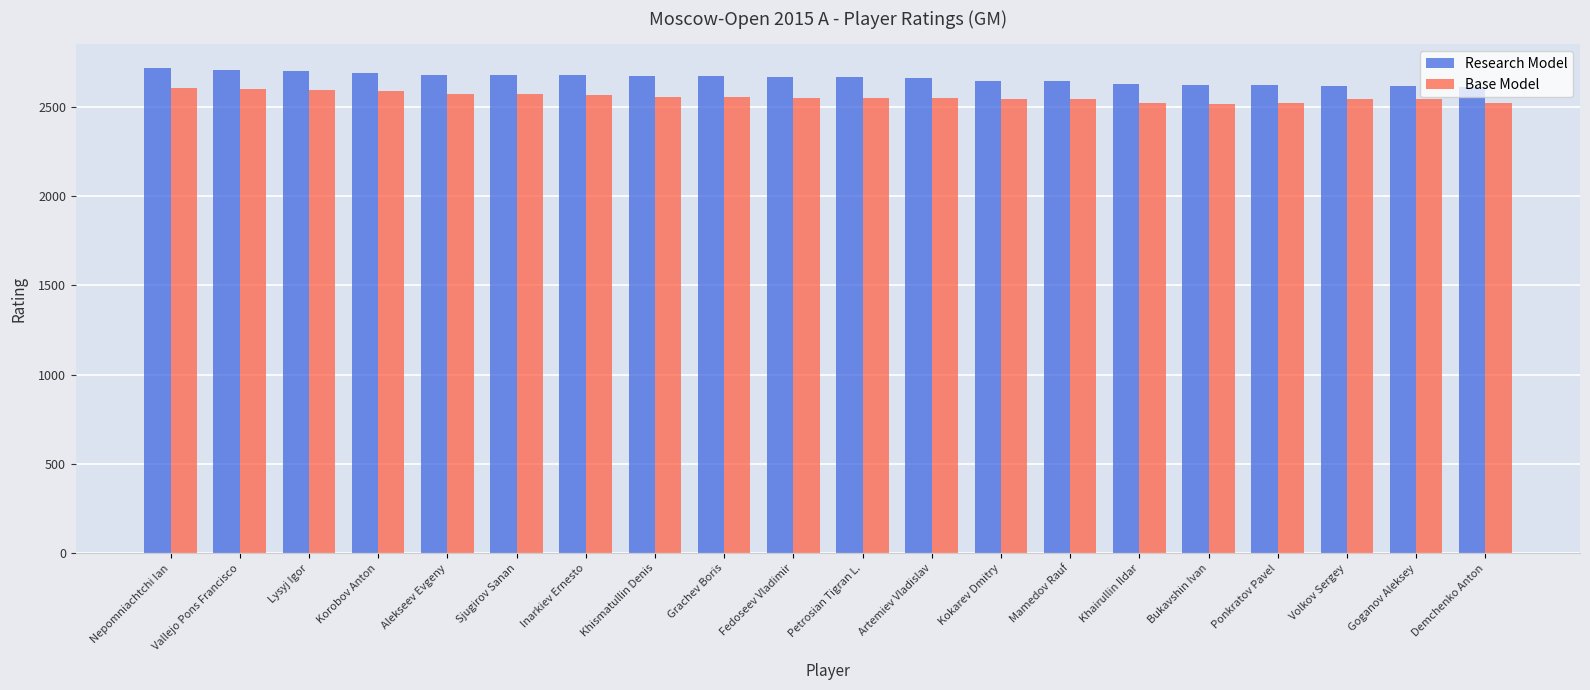

What is the difference between the maximum and minimum values in the Base Model series?

89